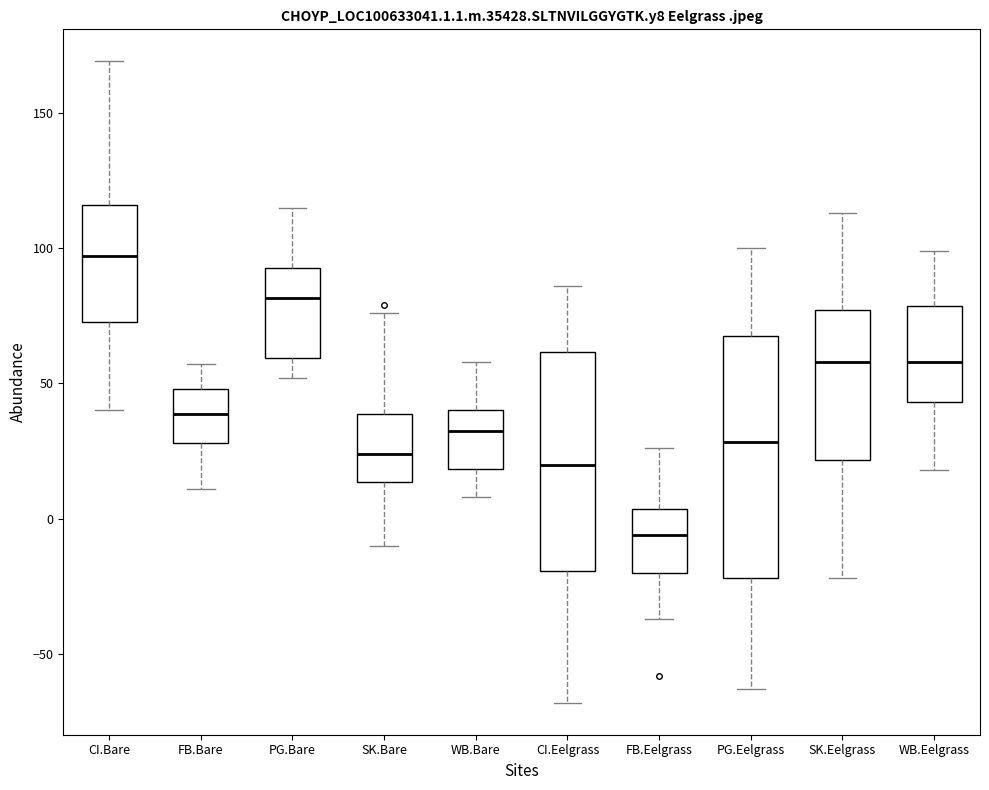

Reading left to right, read every box against the y-axis: the position of its median line, the range the box covers, and the ends of its whiskers. The values are not printed on the chart, so give them approximately, as read against the axis.

CI.Bare: median 95, box 75 to 115, whiskers 40 to 170
FB.Bare: median 40, box 30 to 50, whiskers 10 to 55
PG.Bare: median 80, box 60 to 95, whiskers 50 to 115
SK.Bare: median 25, box 15 to 40, whiskers -10 to 75
WB.Bare: median 35, box 20 to 40, whiskers 10 to 60
CI.Eelgrass: median 20, box -20 to 60, whiskers -70 to 85
FB.Eelgrass: median -5, box -20 to 5, whiskers -35 to 25
PG.Eelgrass: median 30, box -20 to 70, whiskers -65 to 100
SK.Eelgrass: median 60, box 20 to 75, whiskers -20 to 115
WB.Eelgrass: median 60, box 45 to 80, whiskers 20 to 100